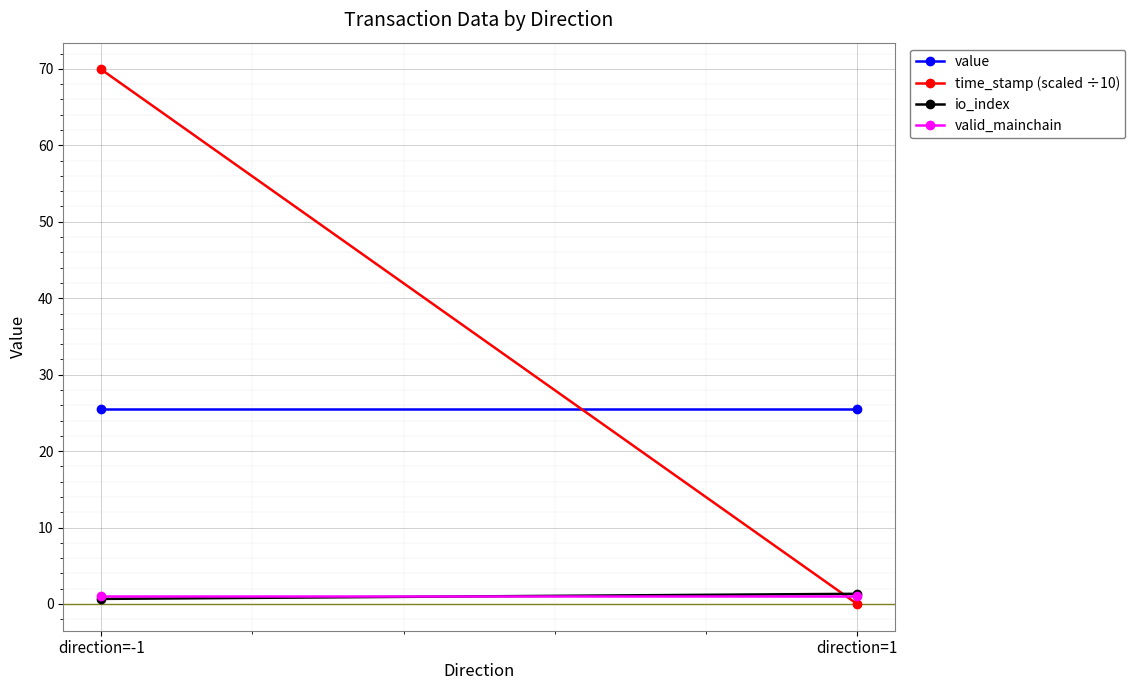

Reading left to right, list all the values displayed in this chart.

value: direction=-1=25.5	direction=1=25.5
time_stamp (scaled ÷10): direction=-1=69.9	direction=1=0.0
io_index: direction=-1=0.7	direction=1=1.3
valid_mainchain: direction=-1=1.0	direction=1=1.0